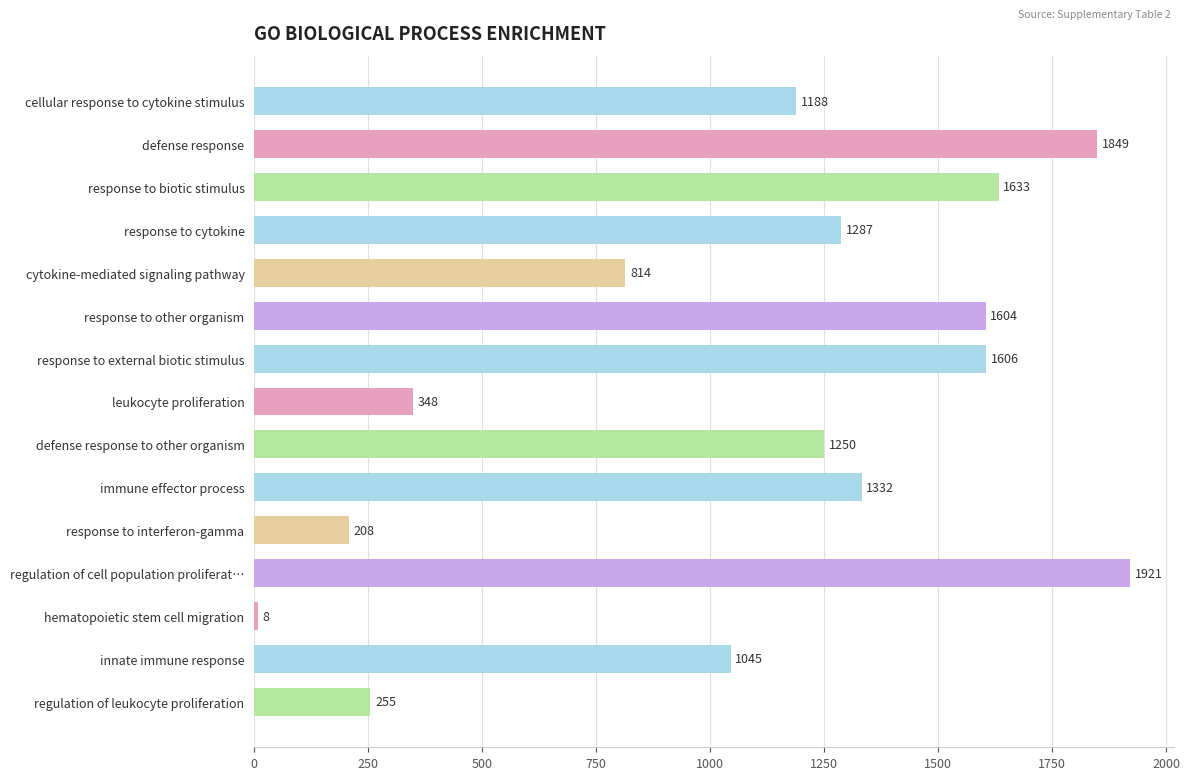

How many data points are less than 1250?

7